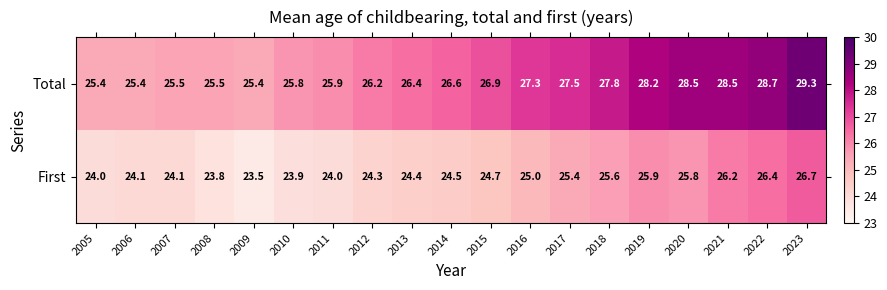

What is the greatest value displayed?

29.3